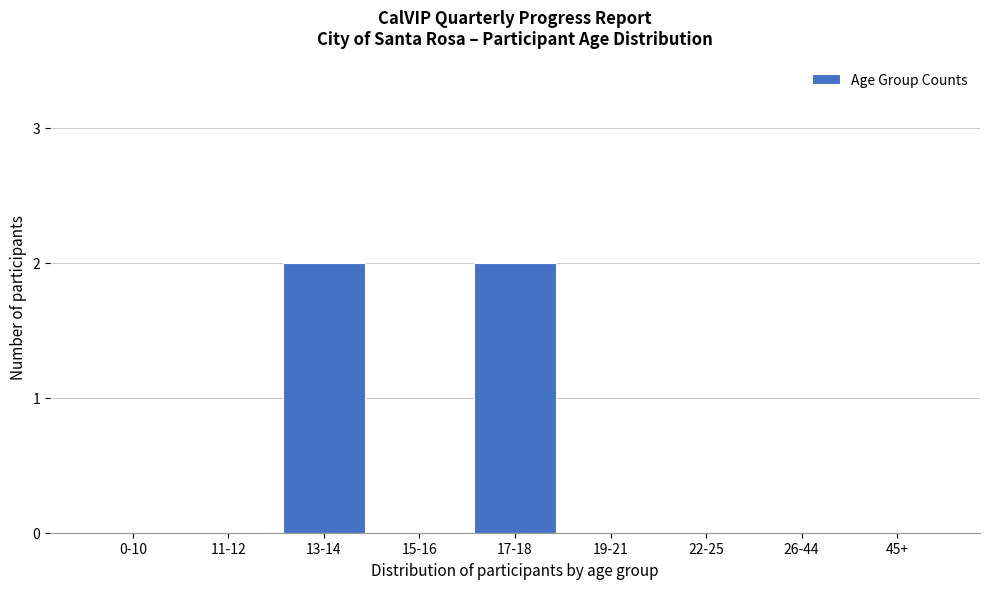

Reading left to right, transcribe all the data shown in this chart.

0-10=0	11-12=0	13-14=2	15-16=0	17-18=2	19-21=0	22-25=0	26-44=0	45+=0